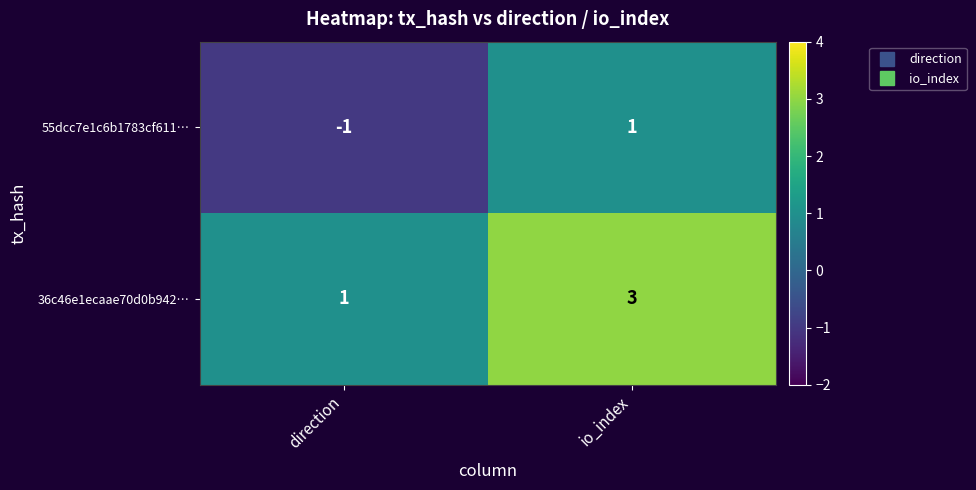

At which label is 55dcc7e1c6b1783cf611… closest to 0?

direction